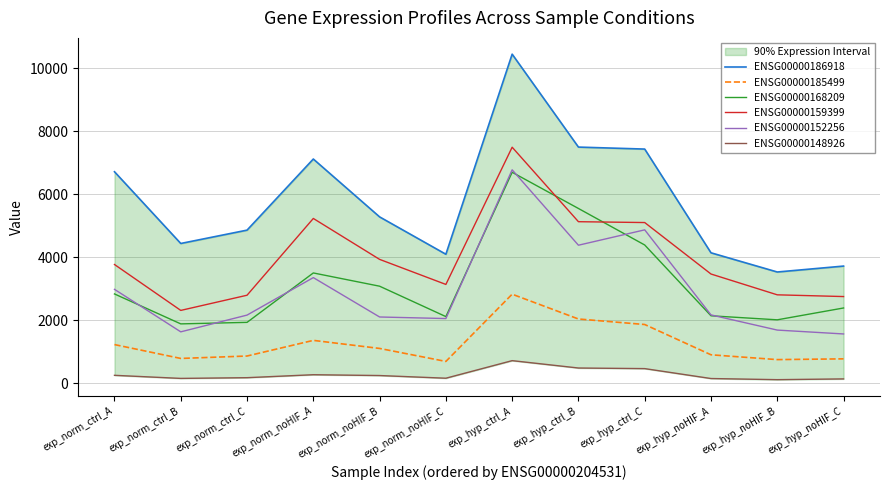

At which category does ENSG00000185499 reach its first local valley?

exp_norm_ctrl_B